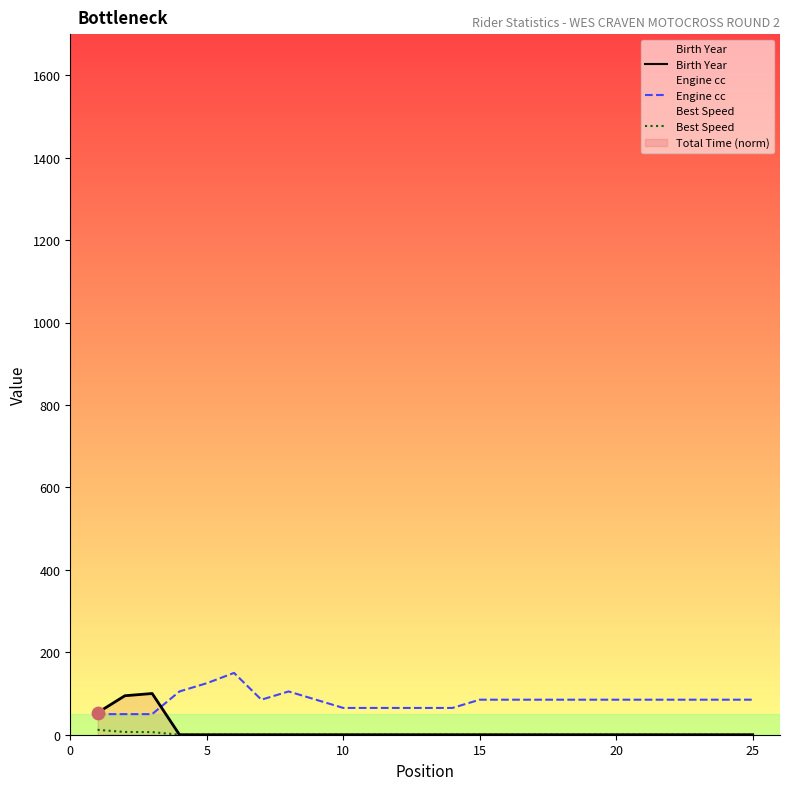

Which series reaches the minimum Y coordinate?

Best Speed